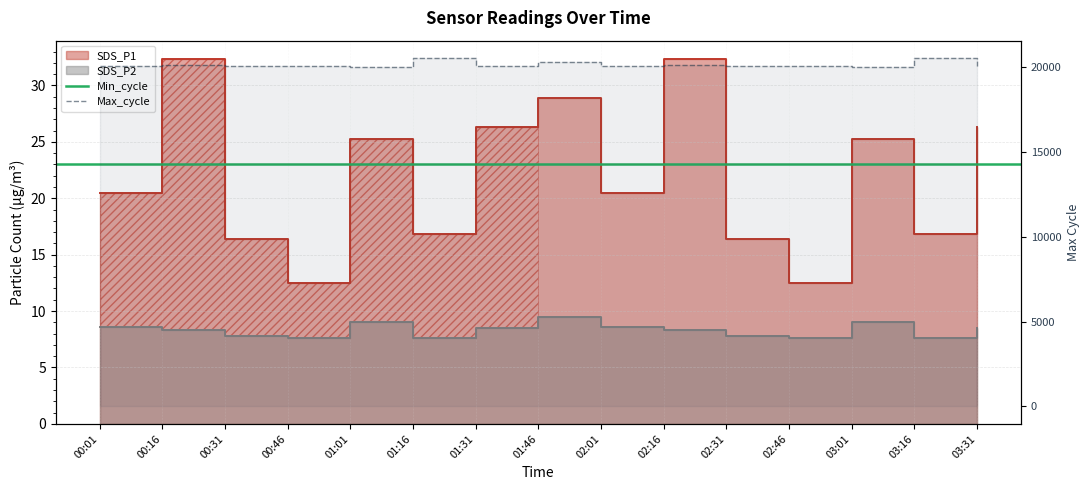

Reading right to left, transcribe all the data shown in this chart.

SDS_P1: 26.3	16.9	25.3	12.4	16.4	32.4	20.4	28.9	26.3	16.9	25.3	12.4	16.4	32.4	20.4
SDS_P2: 8.5	7.6	9.0	7.7	7.8	8.3	8.6	9.5	8.5	7.6	9.0	7.7	7.8	8.3	8.6